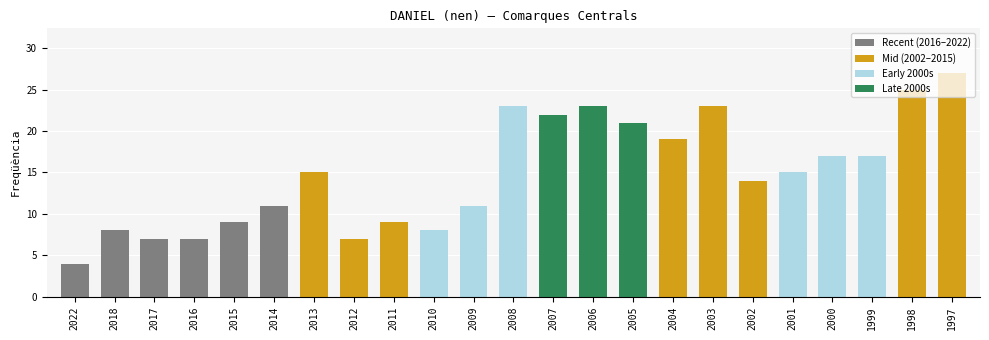

Between 2008 and 2005, which is larger?

2008